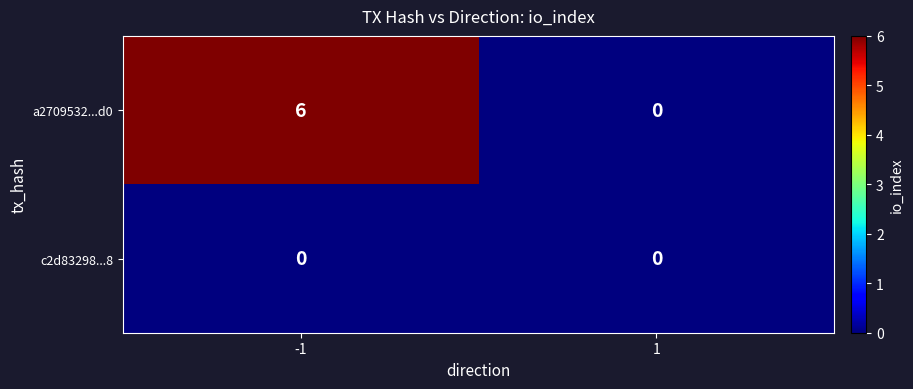

At how many categories does at least one series exceed 3?

1